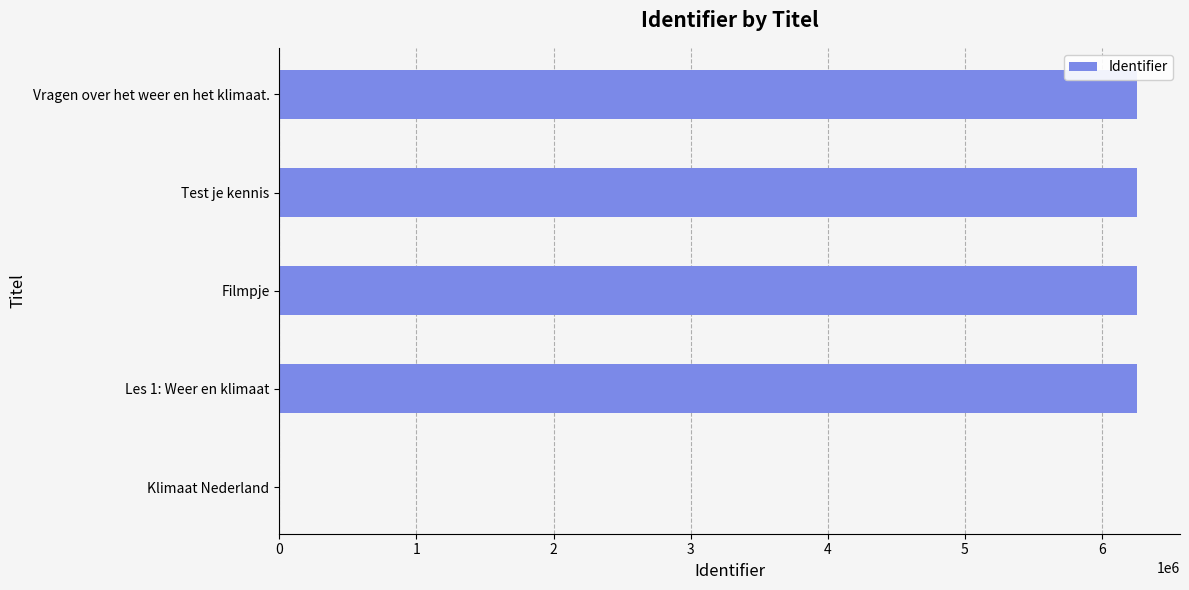

Is it true that the value at Klimaat Nederland is 4299395?

False